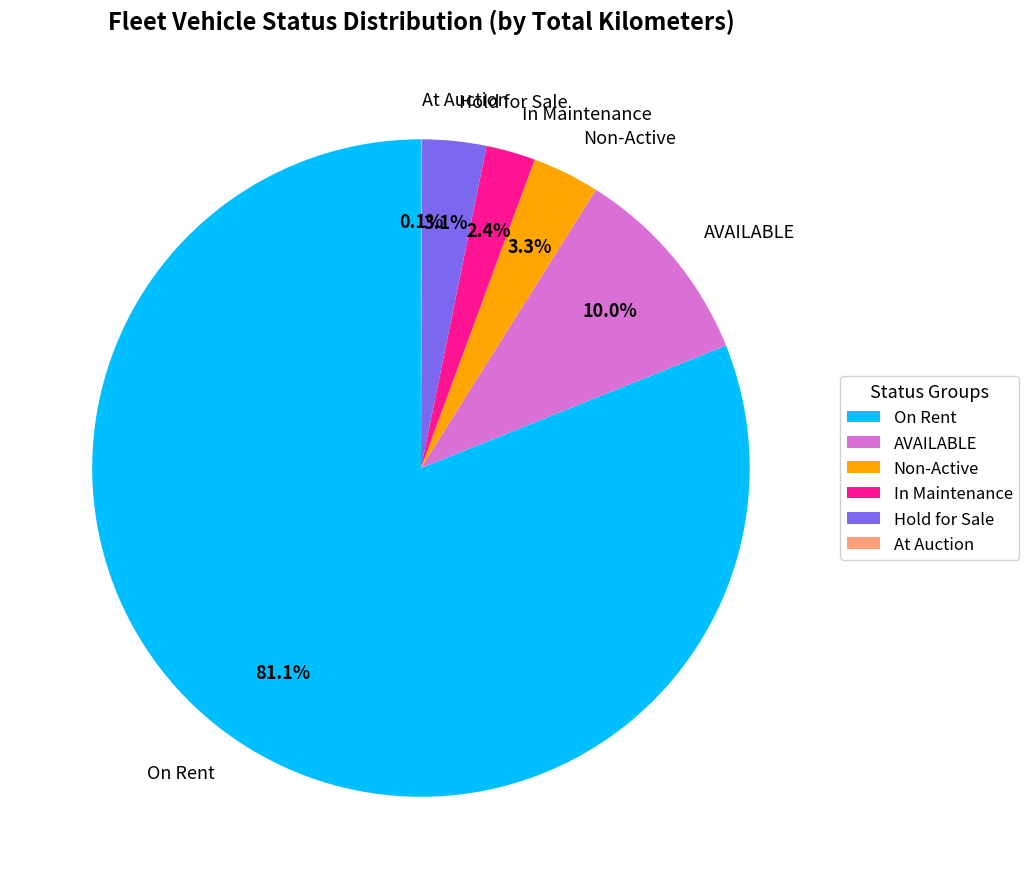

Between AVAILABLE and Non-Active, which is larger?

AVAILABLE